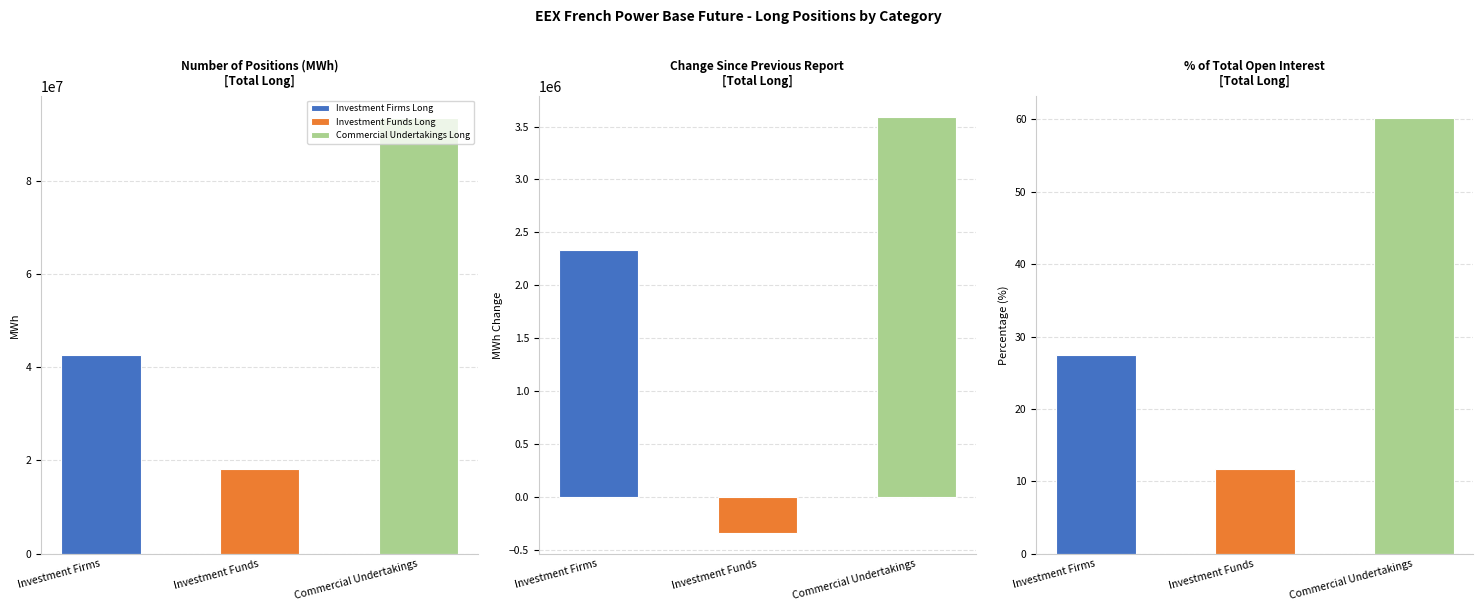

What are all the series names shown in the legend?

Investment Firms Long, Investment Funds Long, Commercial Undertakings Long